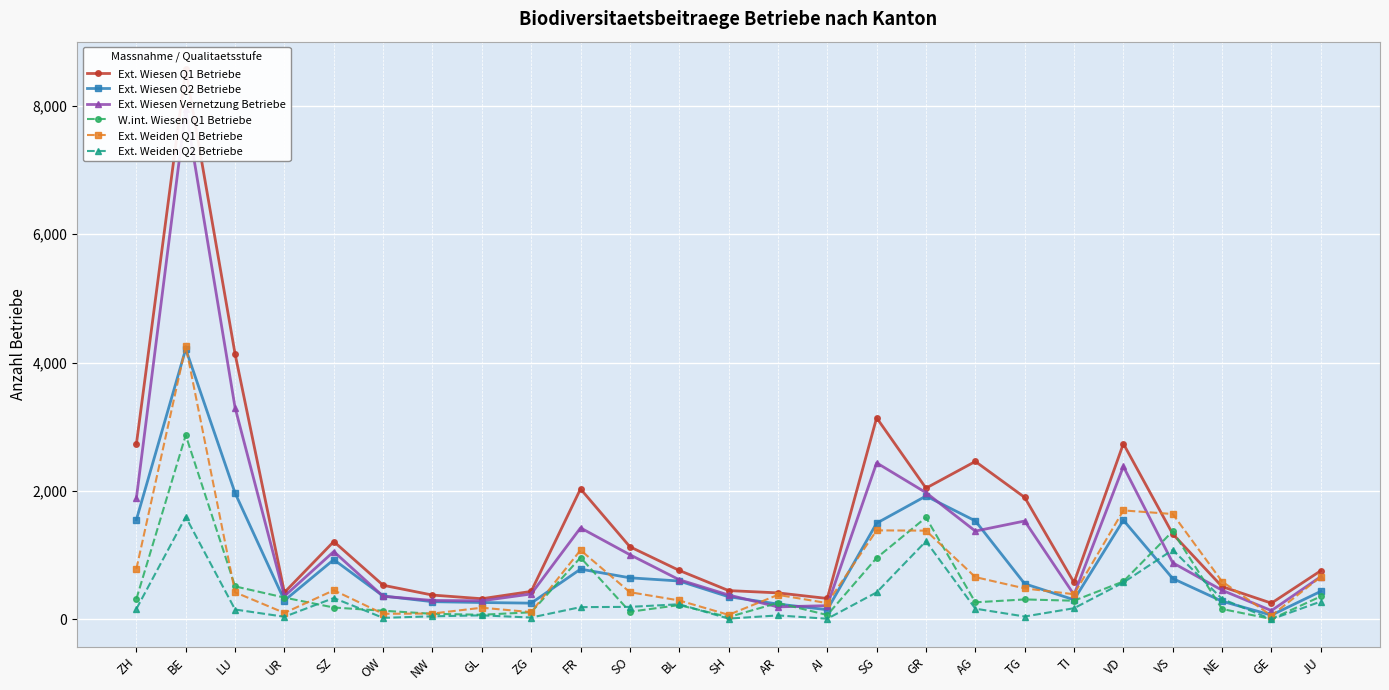

Reading right to left, what are all the values shown in this chart?

Ext. Wiesen Q1 Betriebe: JU=756	GE=251	NE=509	VS=1329	VD=2736	TI=573	TG=1899	AG=2459	GR=2043	SG=3139	AI=324	AR=411	SH=447	BL=761	SO=1130	FR=2031	ZG=434	GL=320	NW=377	OW=530	SZ=1211	UR=418	LU=4135	BE=8572	ZH=2727
Ext. Wiesen Q2 Betriebe: JU=435	GE=64	NE=281	VS=635	VD=1544	TI=304	TG=553	AG=1533	GR=1920	SG=1497	AI=149	AR=237	SH=351	BL=596	SO=646	FR=781	ZG=251	GL=261	NW=274	OW=362	SZ=929	UR=292	LU=1967	BE=4212	ZH=1550
Ext. Wiesen Vernetzung Betriebe: JU=664	GE=135	NE=452	VS=880	VD=2381	TI=383	TG=1531	AG=1374	GR=1973	SG=2437	AI=212	AR=193	SH=378	BL=616	SO=1006	FR=1424	ZG=394	GL=288	NW=293	OW=358	SZ=1055	UR=360	LU=3298	BE=7950	ZH=1886
W.int. Wiesen Q1 Betriebe: JU=356	GE=4	NE=160	VS=1372	VD=589	TI=289	TG=309	AG=264	GR=1586	SG=956	AI=66	AR=255	SH=34	BL=221	SO=117	FR=962	ZG=109	GL=70	NW=85	OW=133	SZ=183	UR=338	LU=512	BE=2869	ZH=316
Ext. Weiden Q1 Betriebe: JU=662	GE=57	NE=588	VS=1640	VD=1696	TI=390	TG=481	AG=657	GR=1381	SG=1385	AI=252	AR=380	SH=69	BL=293	SO=422	FR=1077	ZG=111	GL=180	NW=89	OW=85	SZ=452	UR=99	LU=420	BE=4256	ZH=785
Ext. Weiden Q2 Betriebe: JU=276	GE=0	NE=317	VS=1081	VD=573	TI=172	TG=43	AG=165	GR=1216	SG=419	AI=8	AR=60	SH=10	BL=234	SO=193	FR=189	ZG=27	GL=61	NW=46	OW=22	SZ=331	UR=39	LU=152	BE=1595	ZH=161